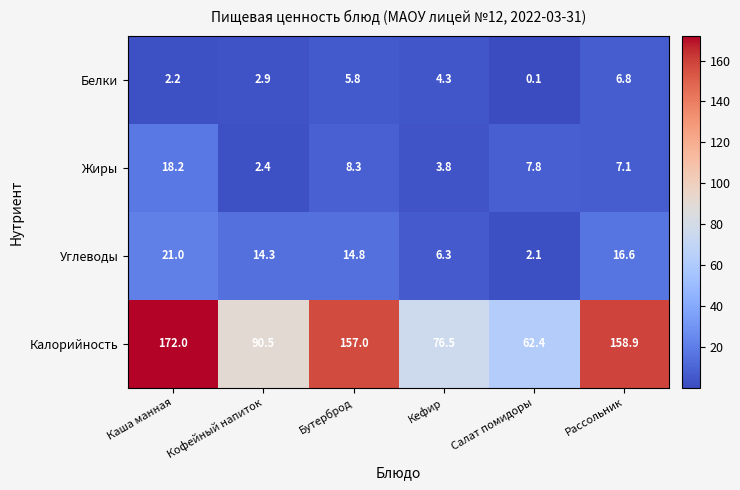

At how many categories does at least one series exceed 80?

4